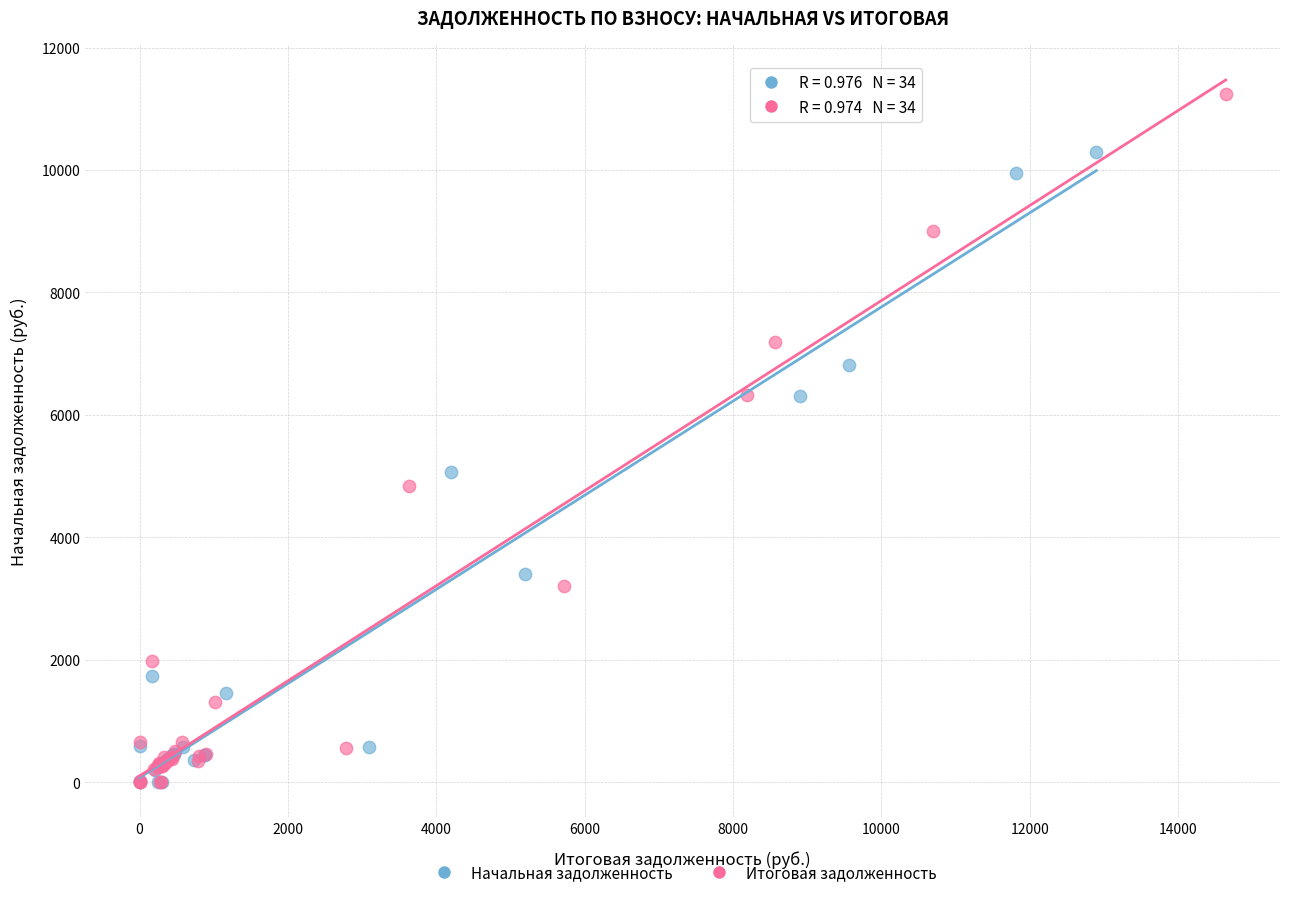

Which series contains the highest Y value?

Итоговая задолженность